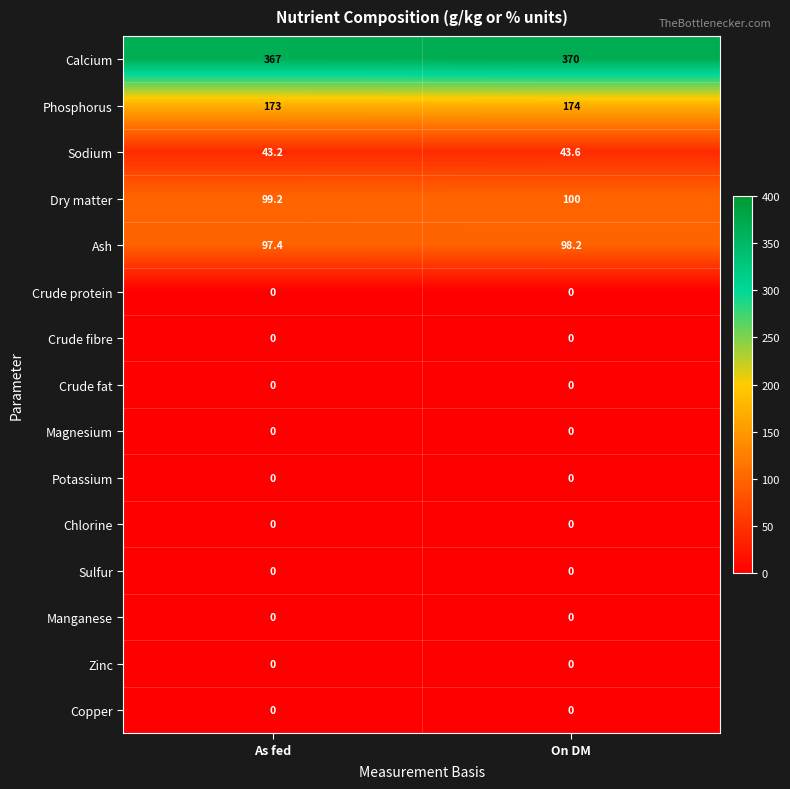

At how many categories does at least one series exceed 110?

2